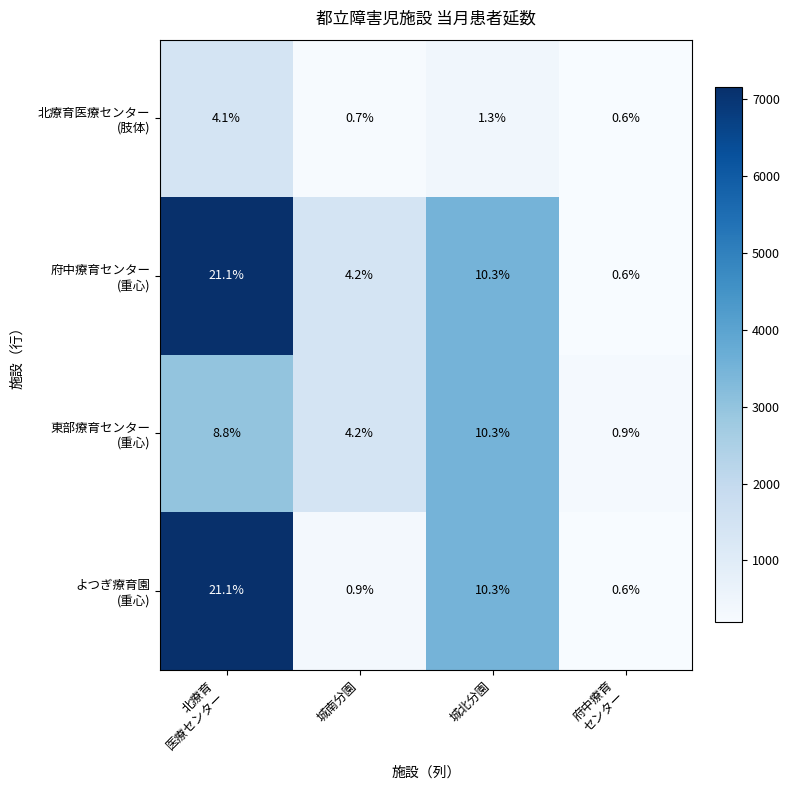

What is the maximum value shown in the chart?

21.1